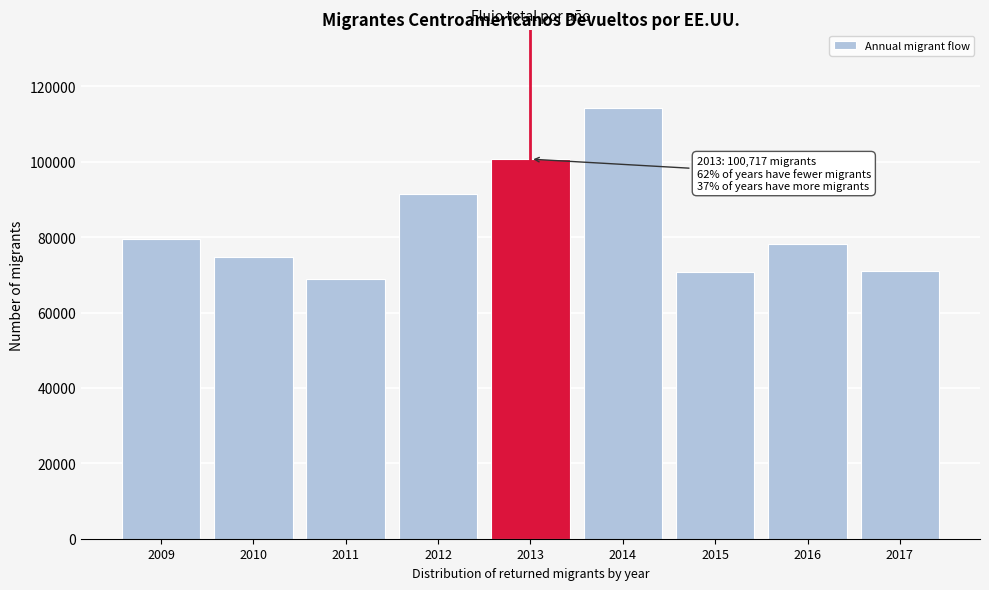

What is the greatest value displayed?

114333